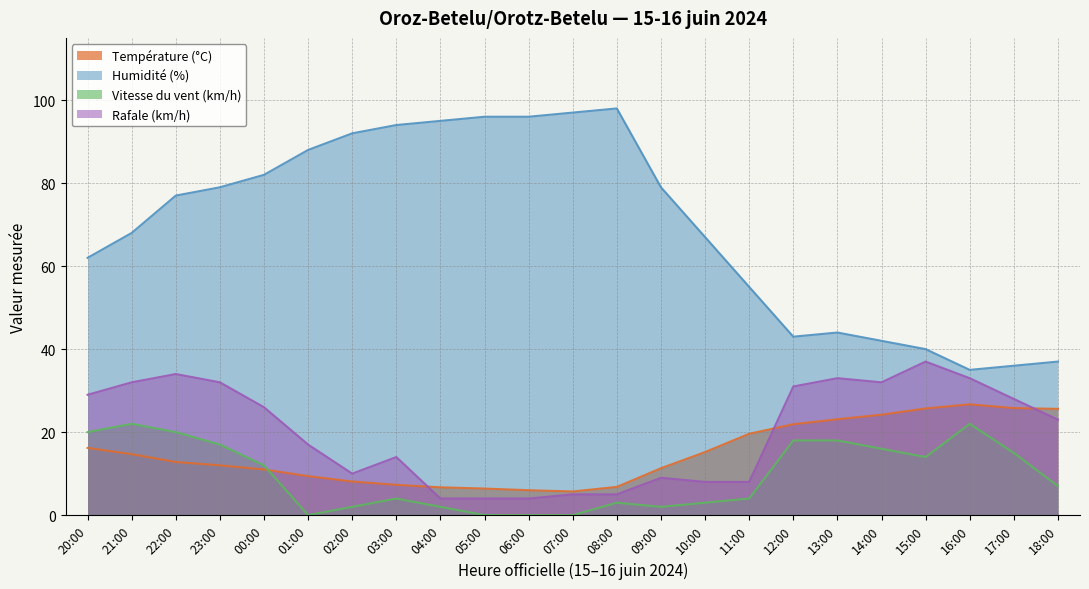

What is the difference between the Rafale (km/h) values at 02:00 and 11:00?

2.0